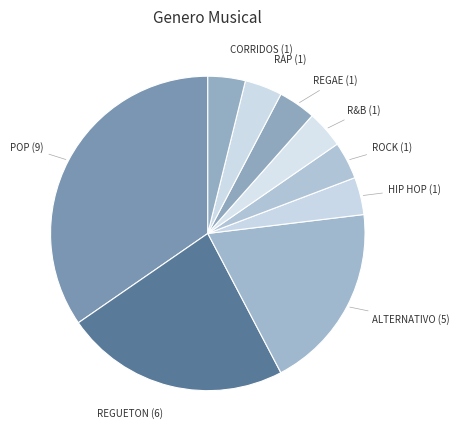

How many slices are in this pie chart?

9